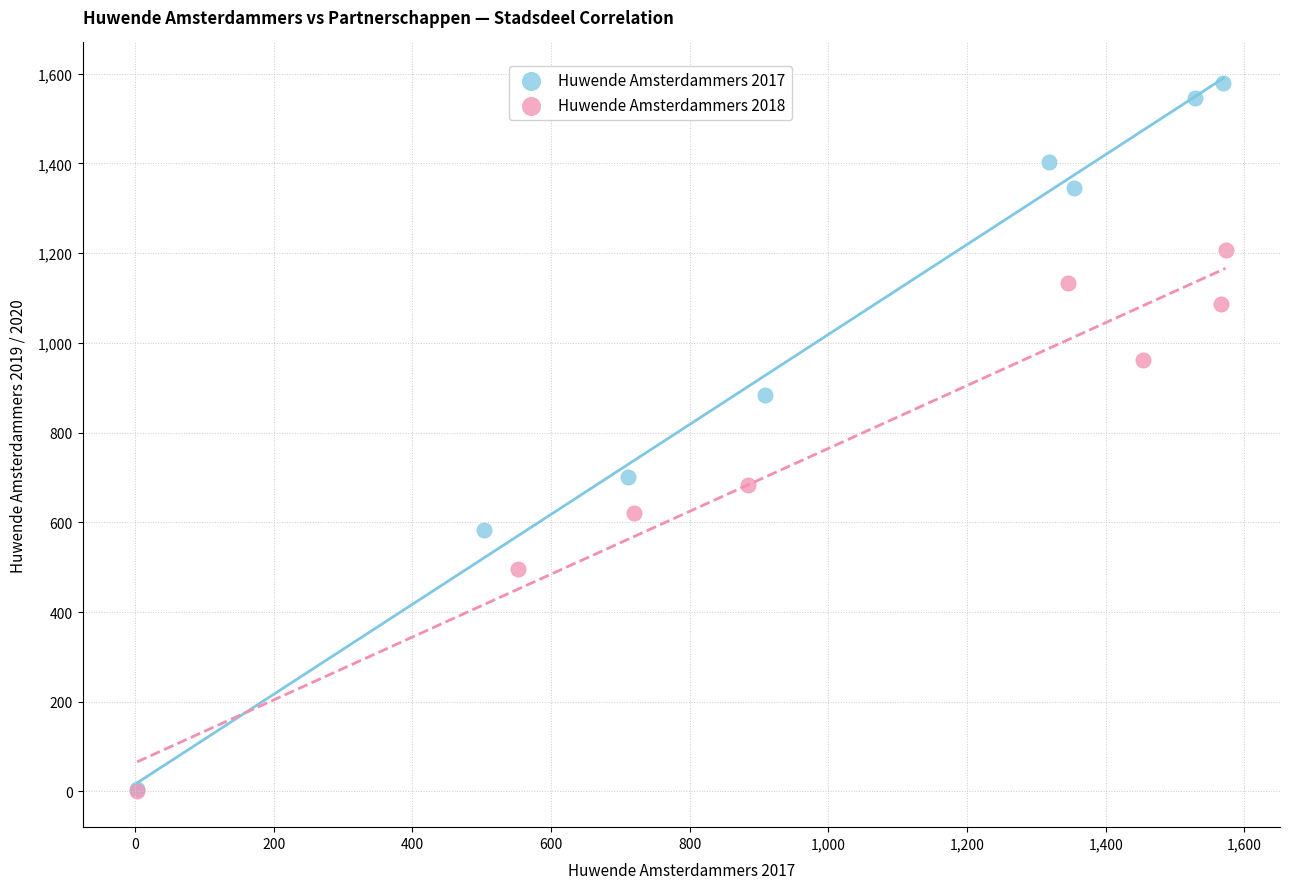

Which series contains the highest Y value?

Huwende Amsterdammers 2017